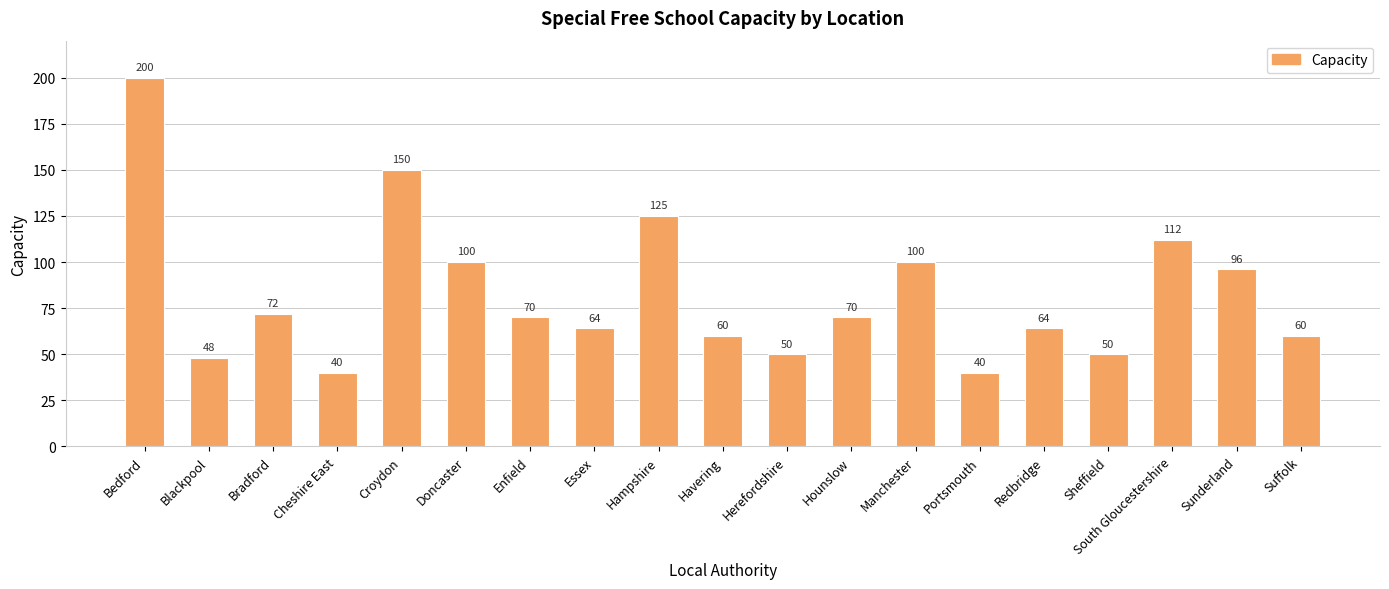

What is the greatest value displayed?

200